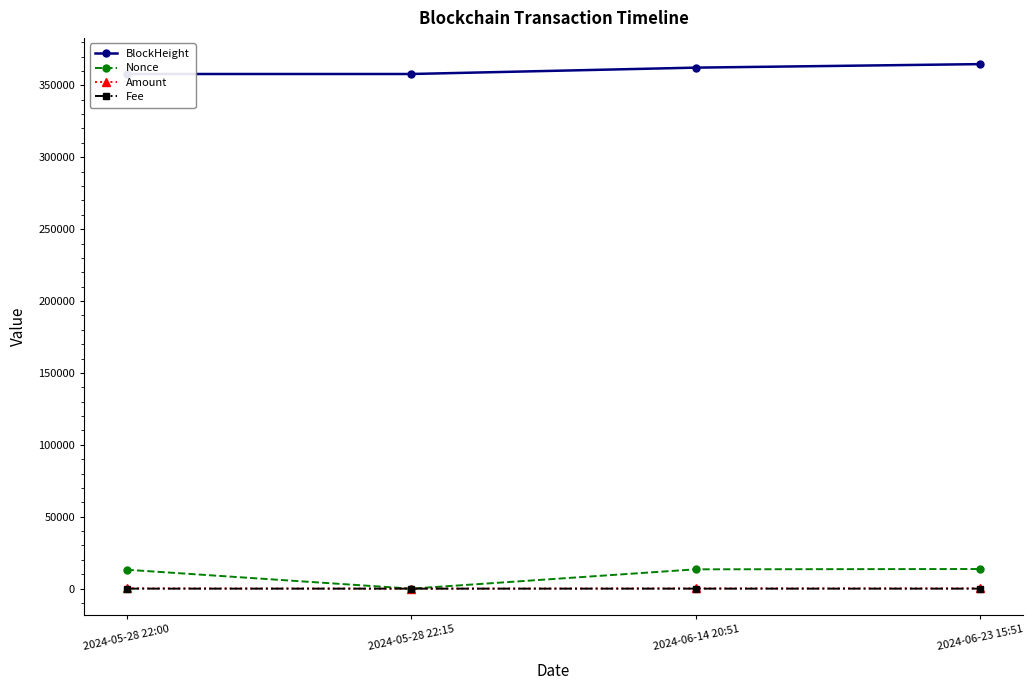

Reading left to right, list all the values displayed in this chart.

BlockHeight: 2024-05-28 22:00=357874.0	2024-05-28 22:15=357877.0	2024-06-14 20:51=362304.0	2024-06-23 15:51=364751.0
Nonce: 2024-05-28 22:00=13145.0	2024-05-28 22:15=0.0	2024-06-14 20:51=13431.0	2024-06-23 15:51=13643.0
Amount: 2024-05-28 22:00=185.6	2024-05-28 22:15=0.0	2024-06-14 20:51=155.2	2024-06-23 15:51=183.6
Fee: 2024-05-28 22:00=0.2	2024-05-28 22:15=0.0	2024-06-14 20:51=0.2	2024-06-23 15:51=0.2